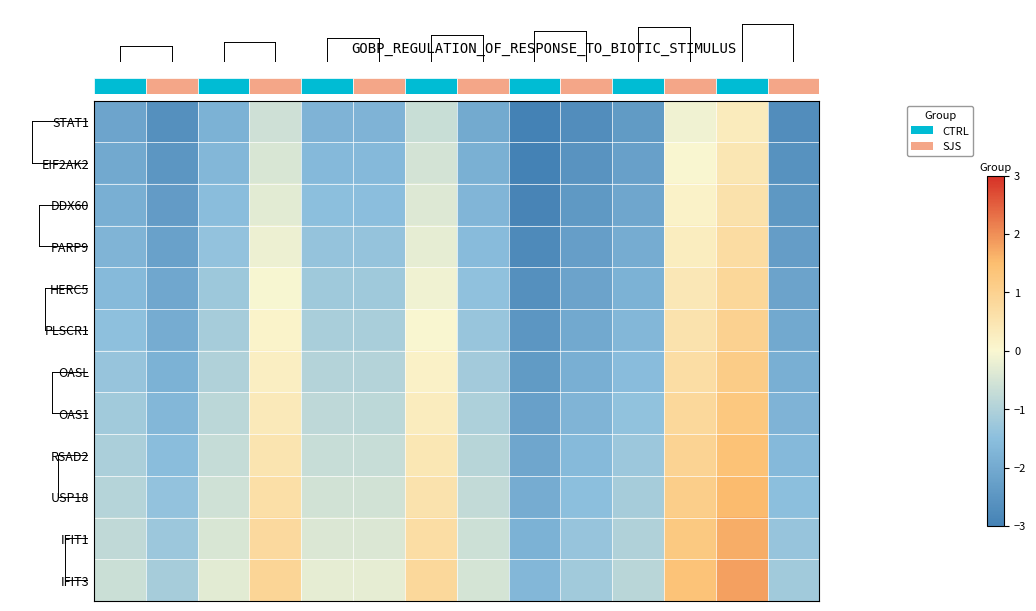

What is the difference between the highest and lowest values at 10?

1.5